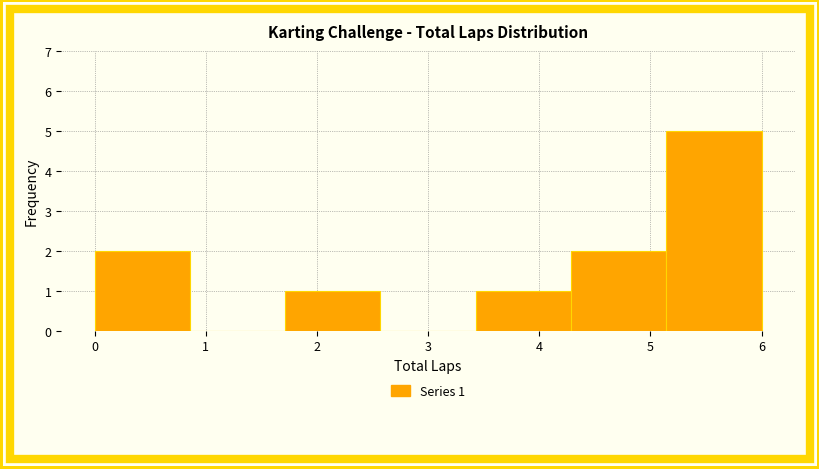

Which range on the x-axis has the tallest bar?

5.1 to 6.0